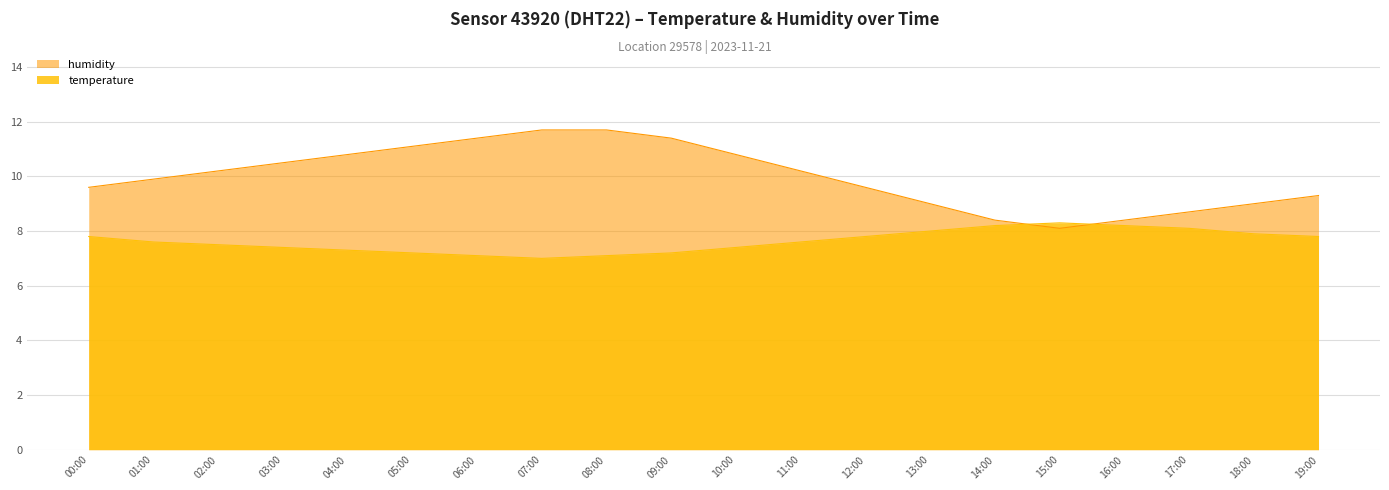

Which label corresponds to the smallest value in the chart?

07:00